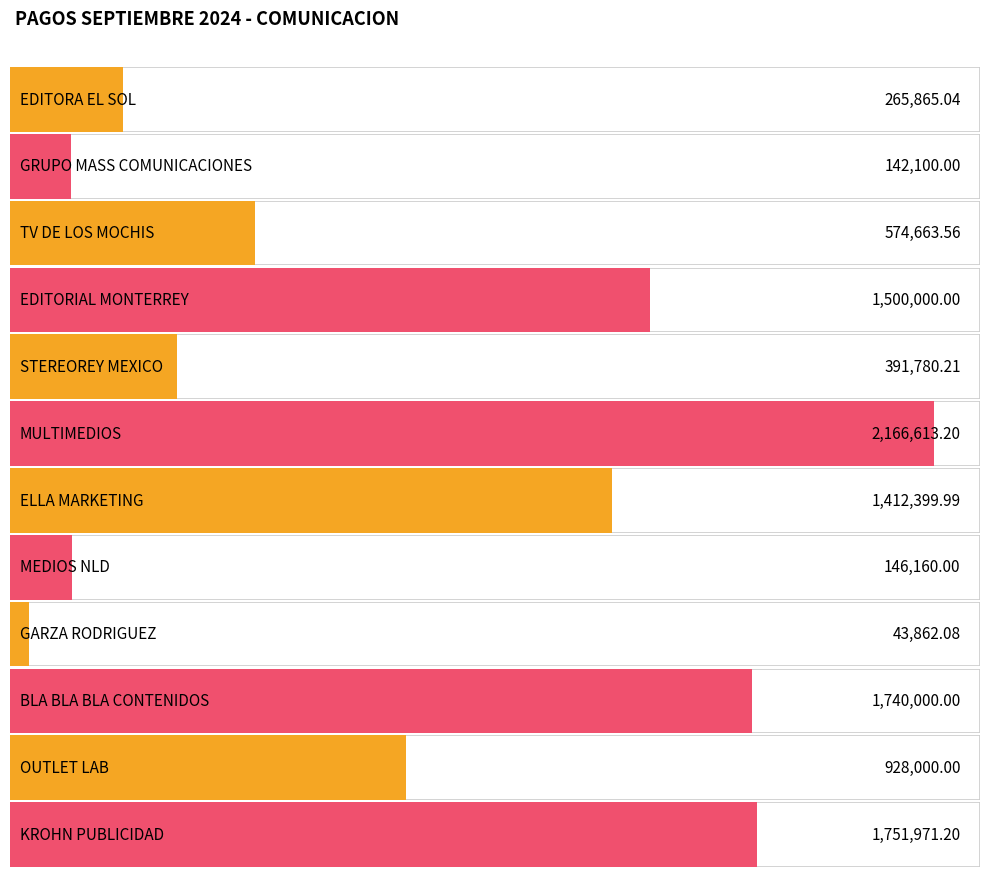

Rank the categories by value from lowest to highest.

GARZA RODRIGUEZ, GRUPO MASS COMUNICACIONES, MEDIOS NLD, EDITORA EL SOL, STEREOREY MEXICO, TV DE LOS MOCHIS, OUTLET LAB, ELLA MARKETING, EDITORIAL MONTERREY, BLA BLA BLA CONTENIDOS, KROHN PUBLICIDAD, MULTIMEDIOS